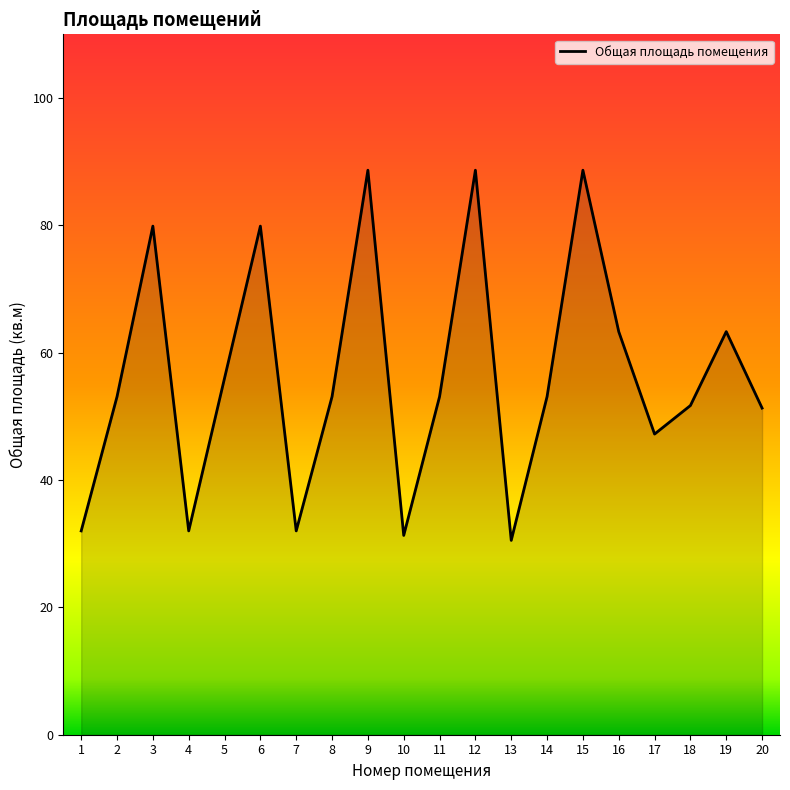

What is the sum of all values?

1128.8